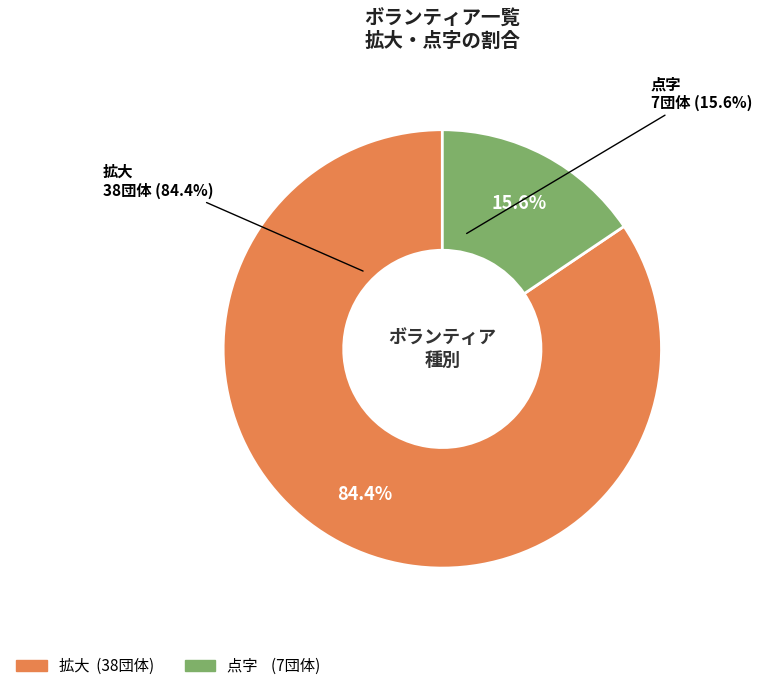

Is 拡大 the majority of the pie?

Yes